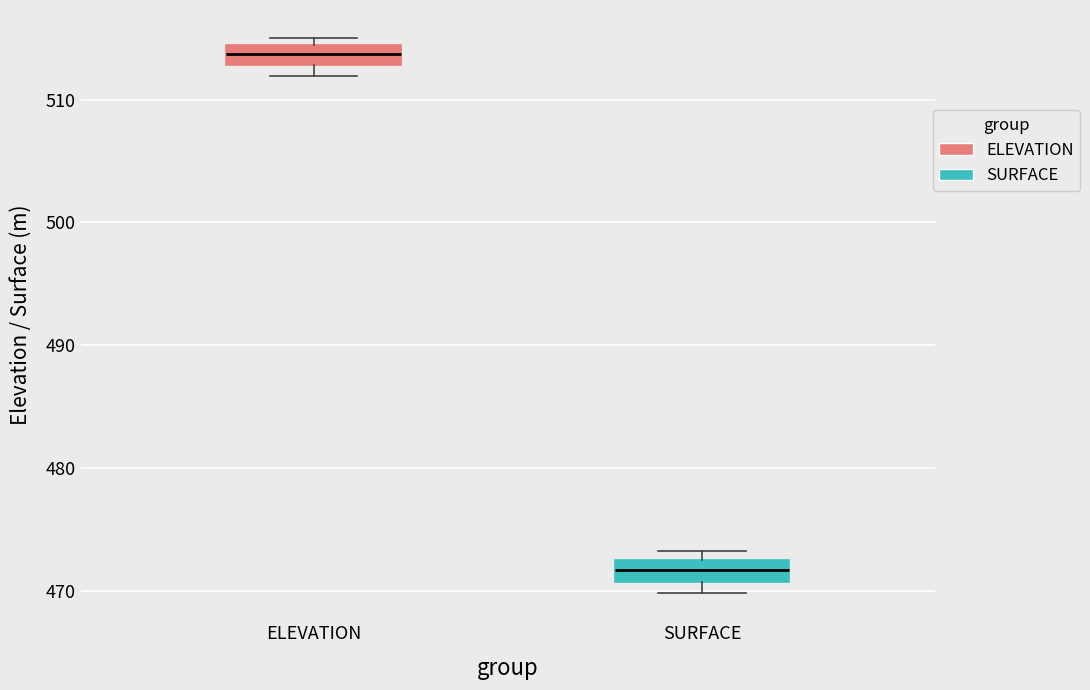

Reading left to right, transcribe this box plot: for each box, give where its median line is, the range the box spans, and where its two whiskers end, as read against the y-axis. The values are not printed on the chart, so give them approximately, as read against the axis.

ELEVATION: median 514 (inside the box), box 513 to 514, whiskers 512 to 515
SURFACE: median 472, box 471 to 473, whiskers 470 to 473 (just above the box's upper edge)